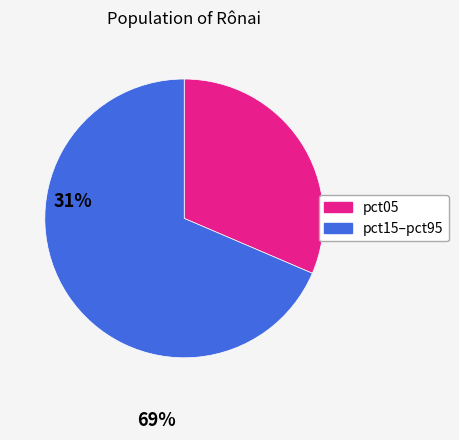

Is there a majority slice in this chart?

Yes